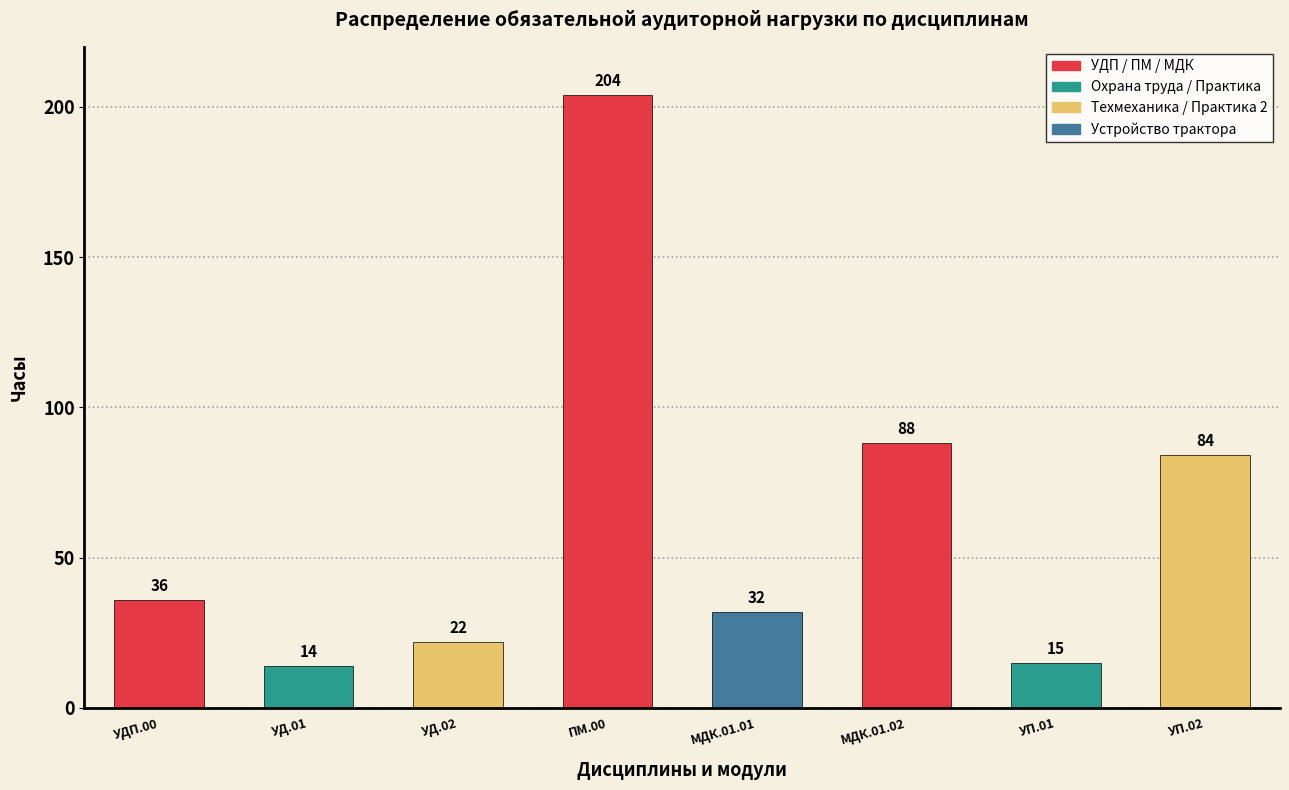

Reading left to right, extract all data points from this chart.

УДП.00=36	УД.01=14	УД.02=22	ПМ.00=204	МДК.01.01=32	МДК.01.02=88	УП.01=15	УП.02=84